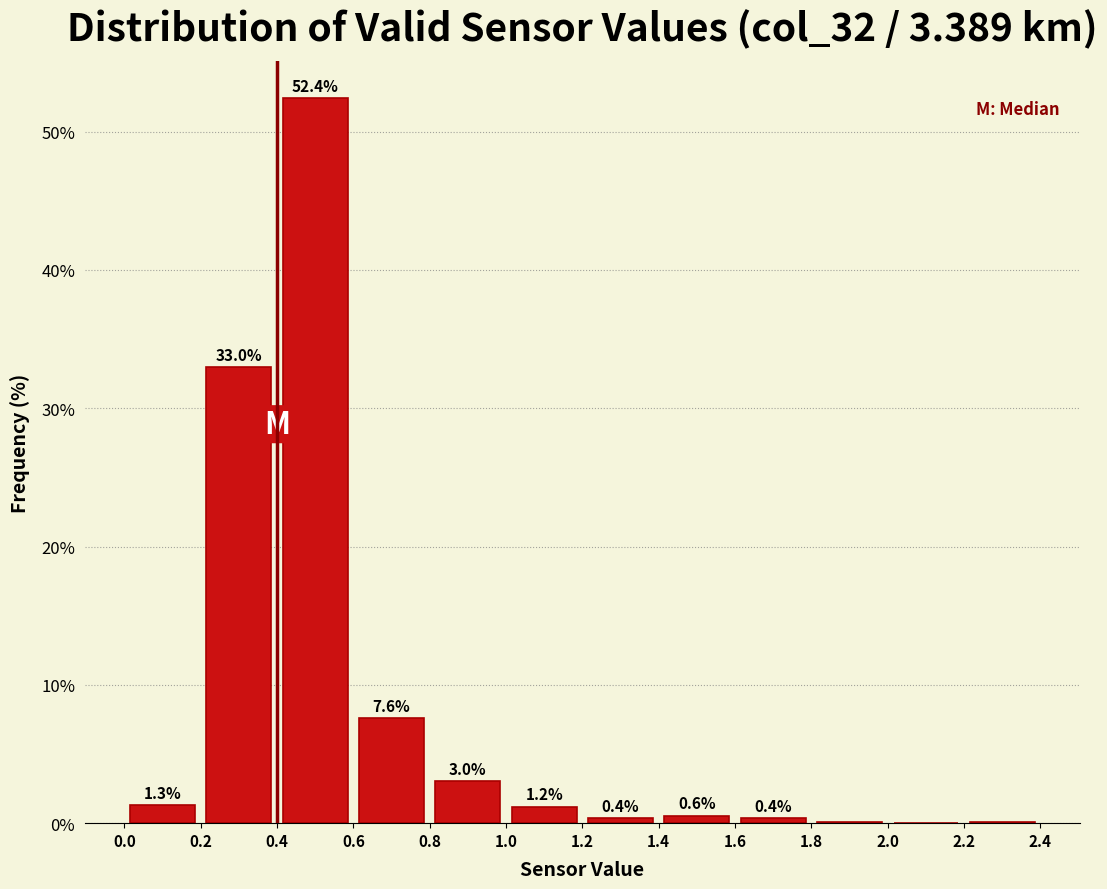

Which range on the x-axis has the tallest bar?

0.4 to 0.6